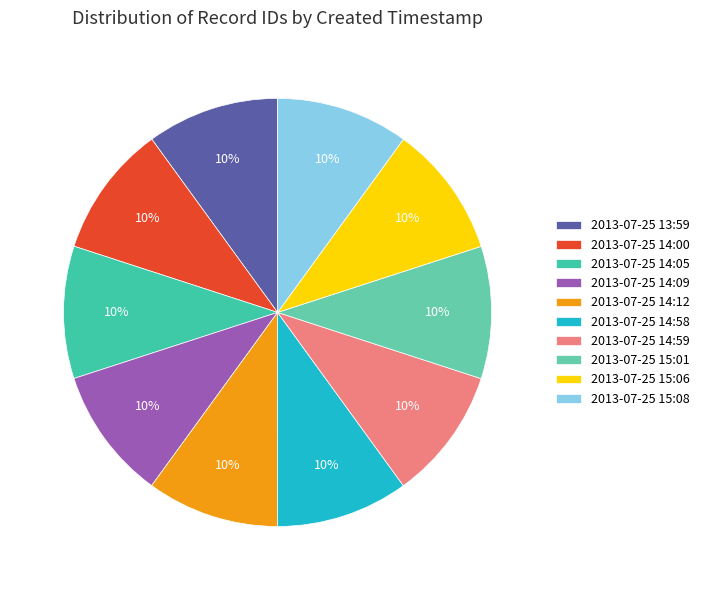

Approximately how many times larger is the value at 2013-07-25 15:01 compared to 2013-07-25 14:05?

1.0